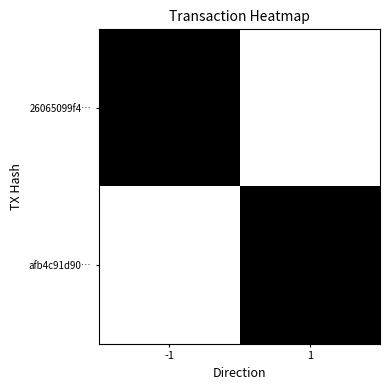

Reading left to right, extract all data points from this chart.

26065099f4…: -1=1	1=0
afb4c91d90…: -1=0	1=1